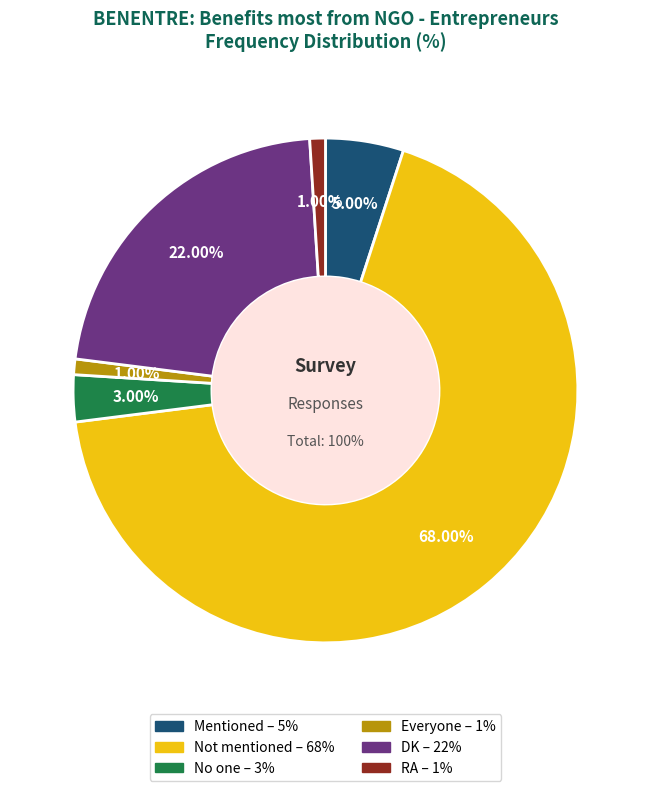

Which slice is the largest?

Not mentioned